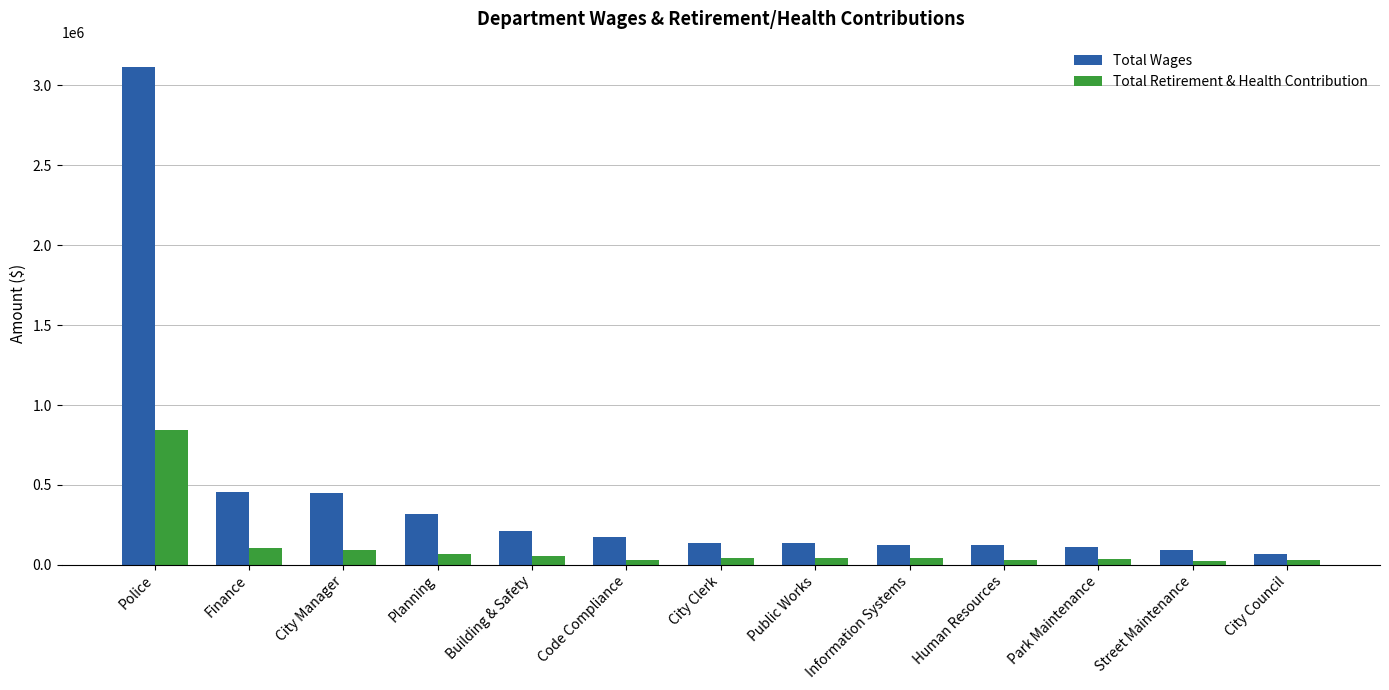

What is the value of the Total Wages bar at the 4th from the left?

321145